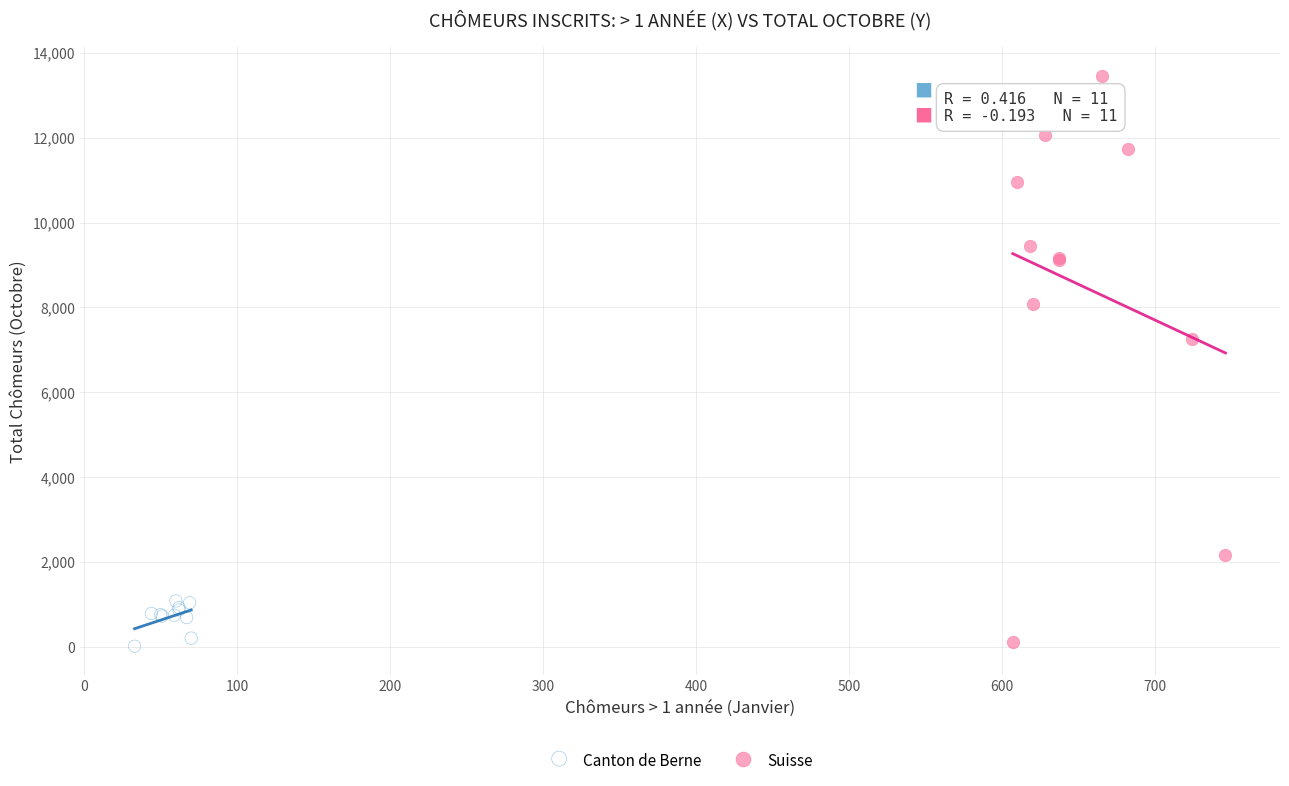

Which series contains the highest Y value?

Suisse